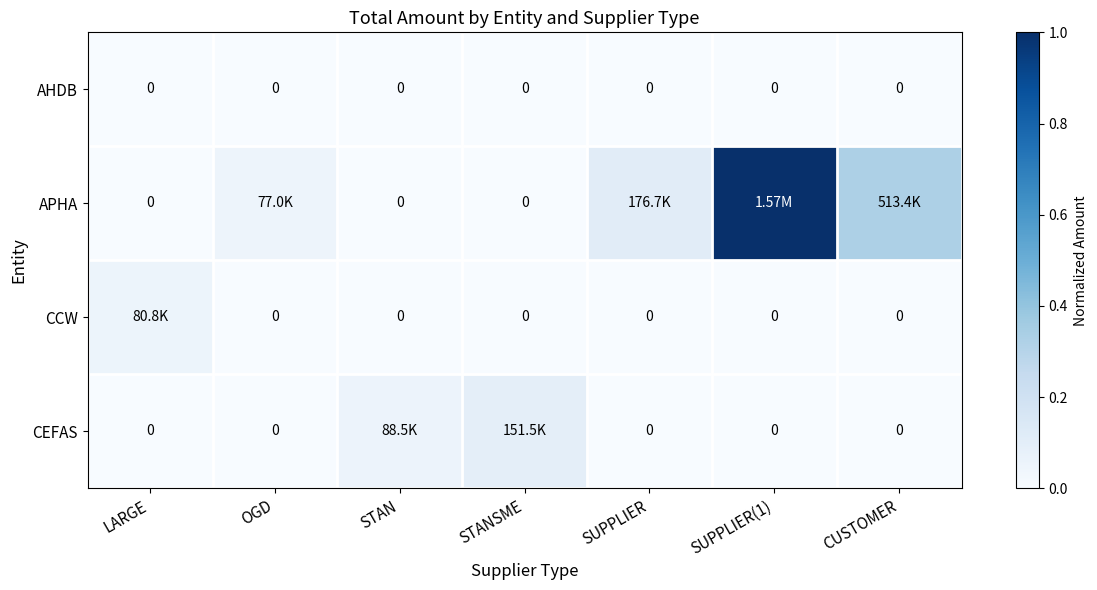

List the series in order of their peak value, lowest first.

AHDB, CCW, CEFAS, APHA